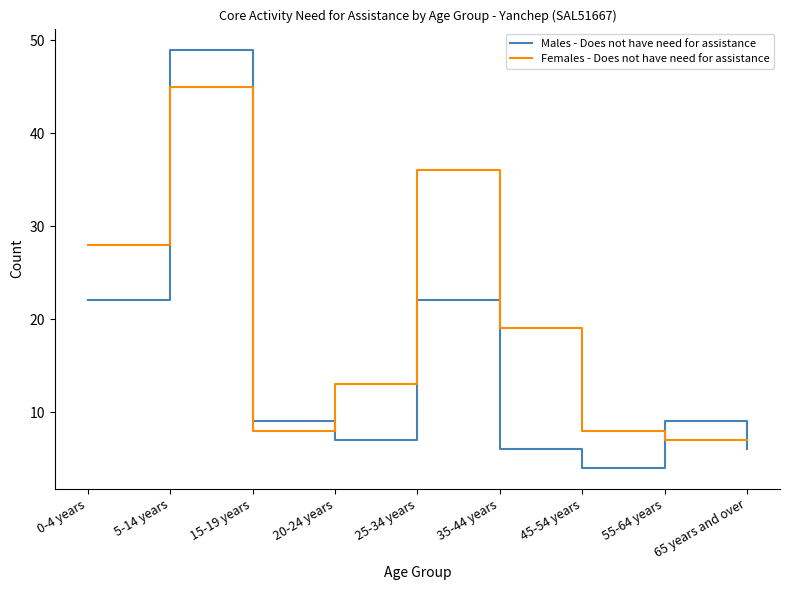

What are all the series names shown in the legend?

Males - Does not have need for assistance, Females - Does not have need for assistance